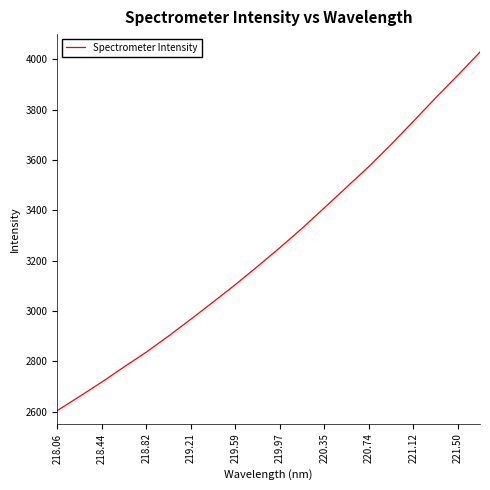

What is the maximum value shown in the chart?

4029.3